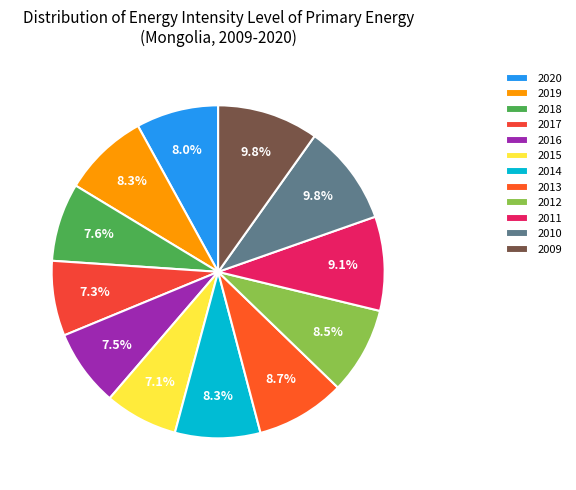

Is the sum of 2014 and 2011 greater than half?

No